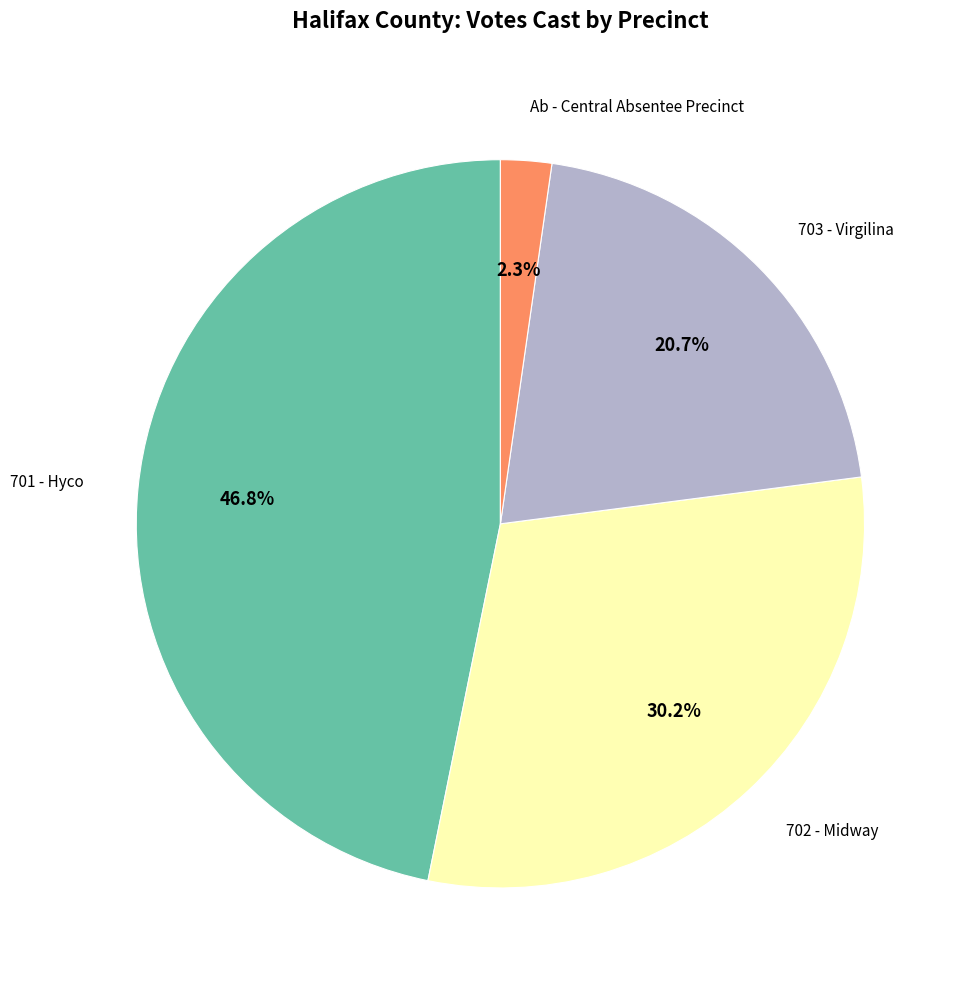

Is 701 - Hyco the majority of the pie?

No